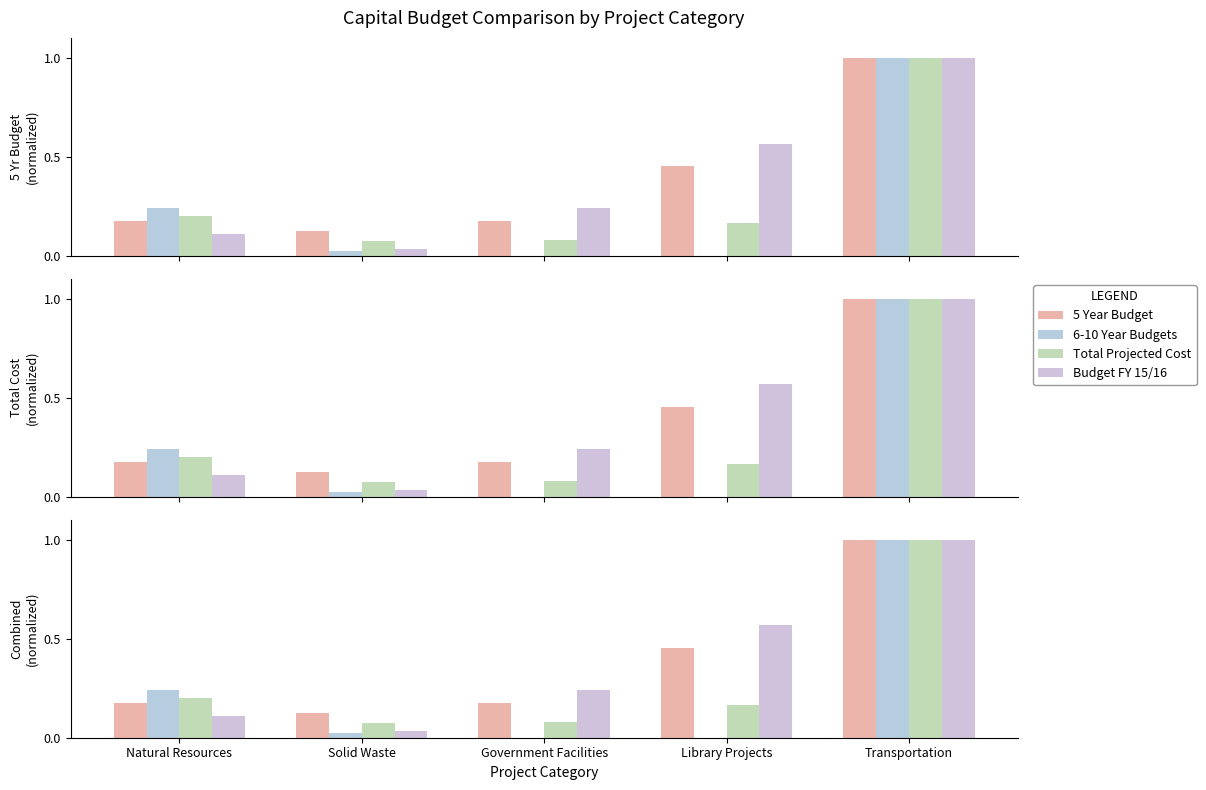

The Budget FY 15/16 series shows 0.0 at Natural Resources. True or false?

False